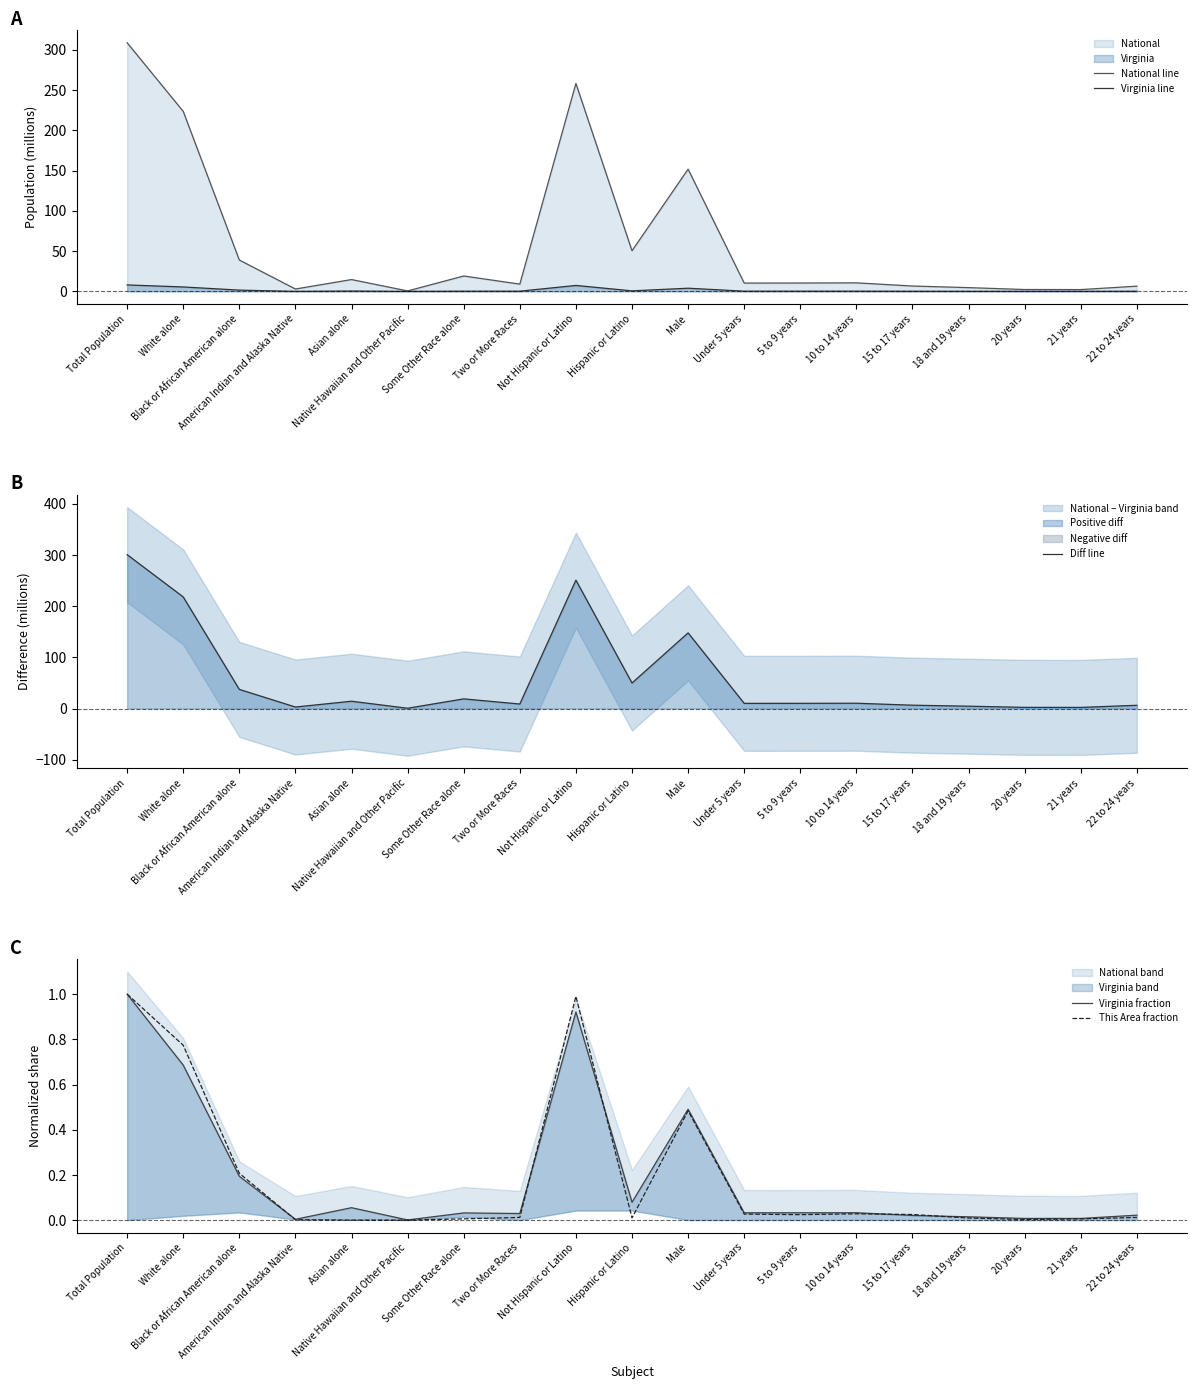

Reading left to right, list all the values displayed in this chart.

National line: Total Population=308.7	White alone=223.6	Black or African American alone=38.9	American Indian and Alaska Native=2.9	Asian alone=14.7	Native Hawaiian and Other Pacific=0.5	Some Other Race alone=19.1	Two or More Races=9.0	Not Hispanic or Latino=258.3	Hispanic or Latino=50.5	Male=151.8	Under 5 years=10.3	5 to 9 years=10.4	10 to 14 years=10.6	15 to 17 years=6.7	18 and 19 years=4.6	20 years=2.3	21 years=2.2	22 to 24 years=6.5
Virginia line: Total Population=8.0	White alone=5.5	Black or African American alone=1.6	American Indian and Alaska Native=0.0	Asian alone=0.4	Native Hawaiian and Other Pacific=0.0	Some Other Race alone=0.3	Two or More Races=0.2	Not Hispanic or Latino=7.4	Hispanic or Latino=0.6	Male=3.9	Under 5 years=0.3	5 to 9 years=0.3	10 to 14 years=0.3	15 to 17 years=0.2	18 and 19 years=0.1	20 years=0.1	21 years=0.1	22 to 24 years=0.2
Diff line: Total Population=300.7	White alone=218.1	Black or African American alone=37.4	American Indian and Alaska Native=2.9	Asian alone=14.2	Native Hawaiian and Other Pacific=0.5	Some Other Race alone=18.9	Two or More Races=8.8	Not Hispanic or Latino=250.9	Hispanic or Latino=49.8	Male=147.9	Under 5 years=10.1	5 to 9 years=10.1	10 to 14 years=10.3	15 to 17 years=6.5	18 and 19 years=4.5	20 years=2.2	21 years=2.2	22 to 24 years=6.3
Virginia fraction: Total Population=1.0	White alone=0.7	Black or African American alone=0.2	American Indian and Alaska Native=0.0	Asian alone=0.1	Native Hawaiian and Other Pacific=0.0	Some Other Race alone=0.0	Two or More Races=0.0	Not Hispanic or Latino=0.9	Hispanic or Latino=0.1	Male=0.5	Under 5 years=0.0	5 to 9 years=0.0	10 to 14 years=0.0	15 to 17 years=0.0	18 and 19 years=0.0	20 years=0.0	21 years=0.0	22 to 24 years=0.0
This Area fraction: Total Population=1.0	White alone=0.8	Black or African American alone=0.2	American Indian and Alaska Native=0.0	Asian alone=0.0	Native Hawaiian and Other Pacific=0.0	Some Other Race alone=0.0	Two or More Races=0.0	Not Hispanic or Latino=1.0	Hispanic or Latino=0.0	Male=0.5	Under 5 years=0.0	5 to 9 years=0.0	10 to 14 years=0.0	15 to 17 years=0.0	18 and 19 years=0.0	20 years=0.0	21 years=0.0	22 to 24 years=0.0